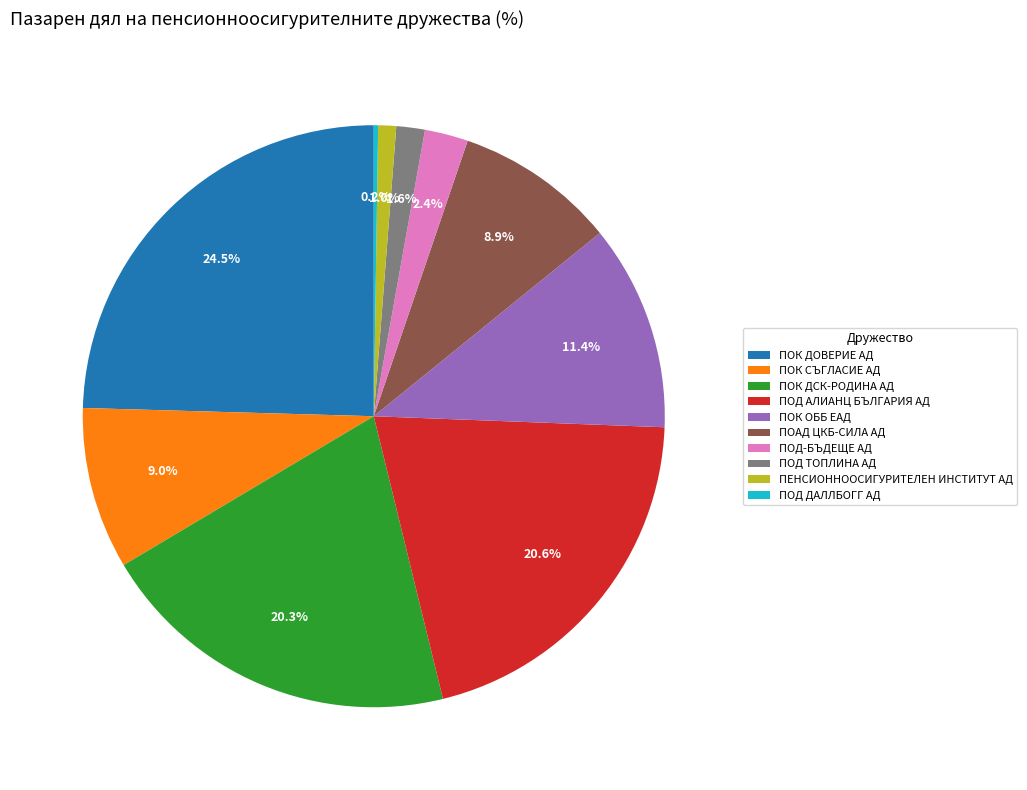

Which has a higher value, ПОД-БЪДЕЩЕ АД or ПЕНСИОННООСИГУРИТЕЛЕН ИНСТИТУТ АД?

ПОД-БЪДЕЩЕ АД